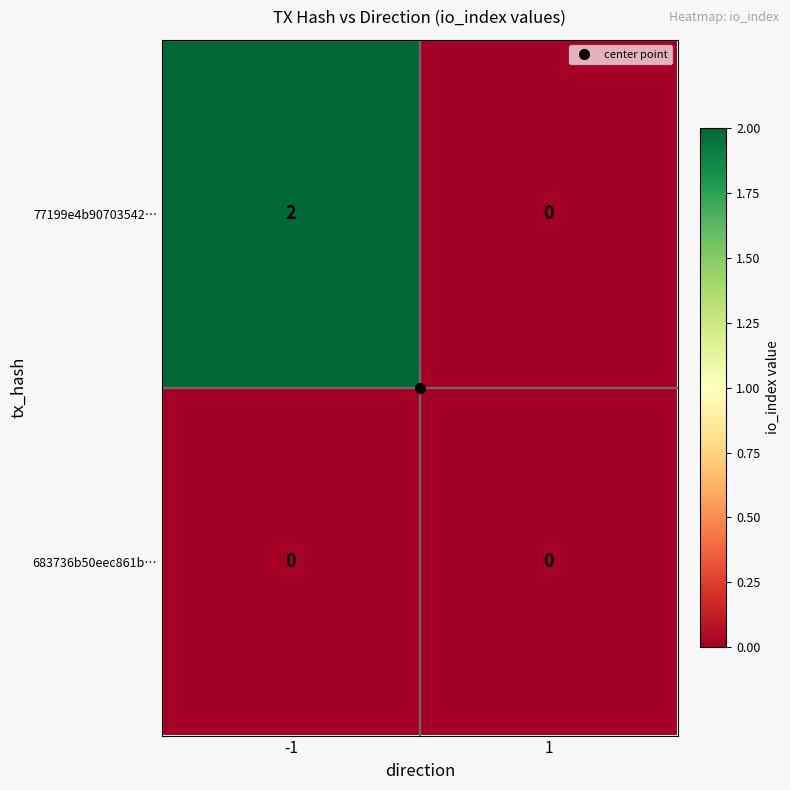

List the series in order of their peak value, lowest first.

683736b50eec861b…, 77199e4b90703542…